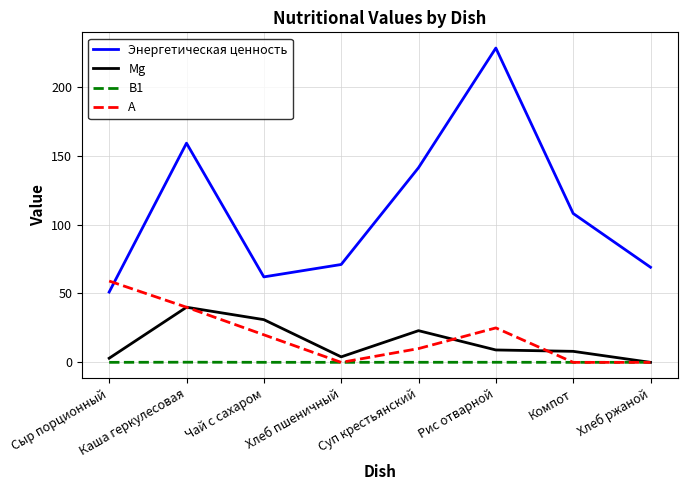

At which label is Mg closest to 20?

Суп крестьянский